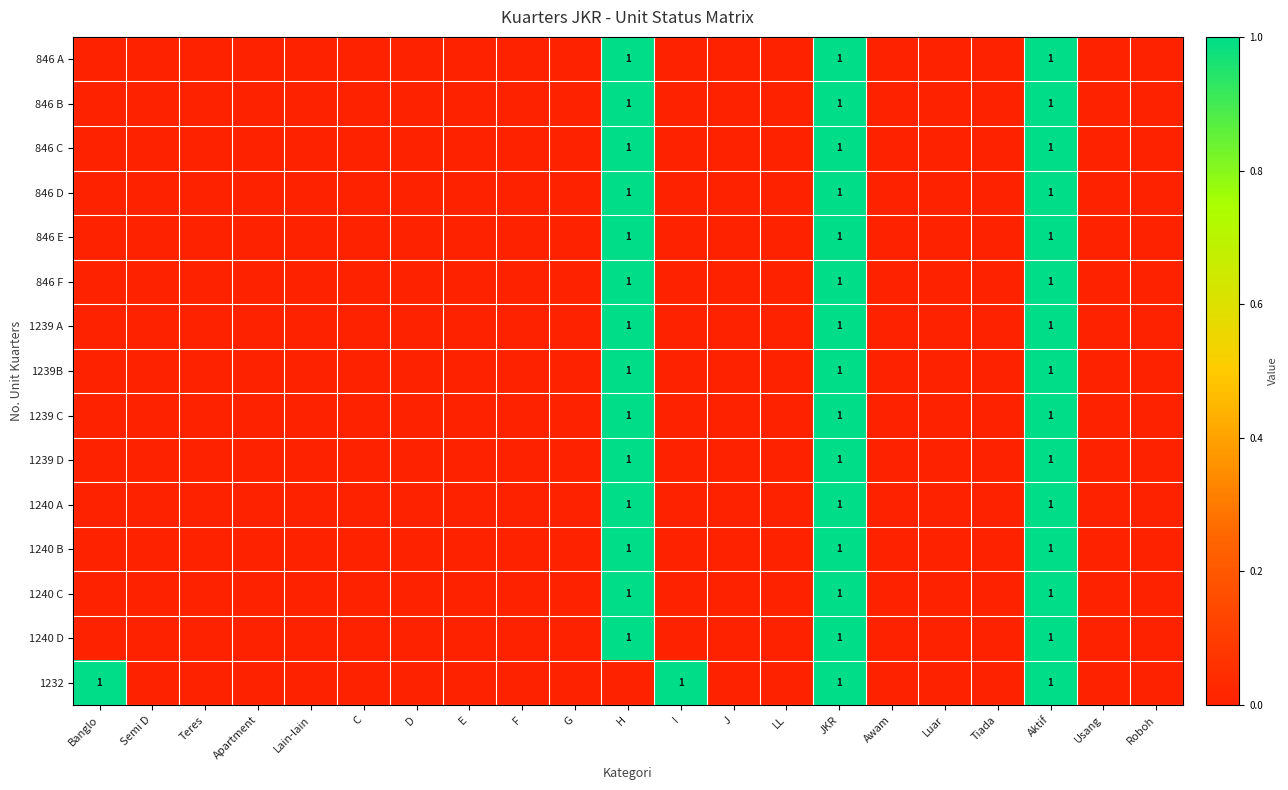

True or false: 1239 C has a value of 2 at Aktif.

False